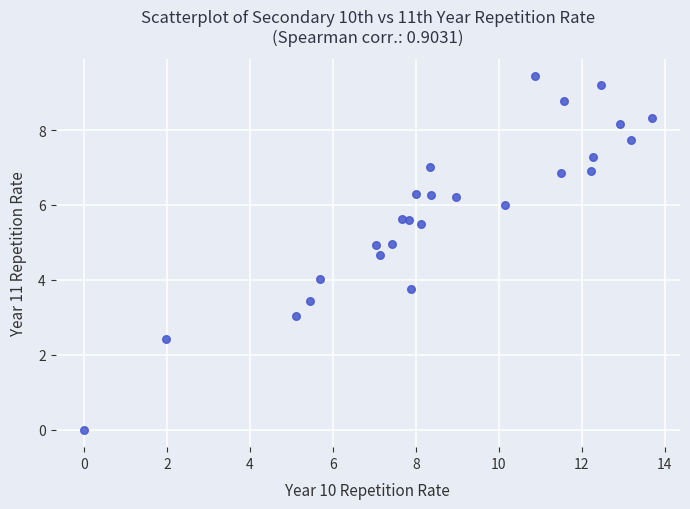

What is the range of X values (max minus min)?

13.7